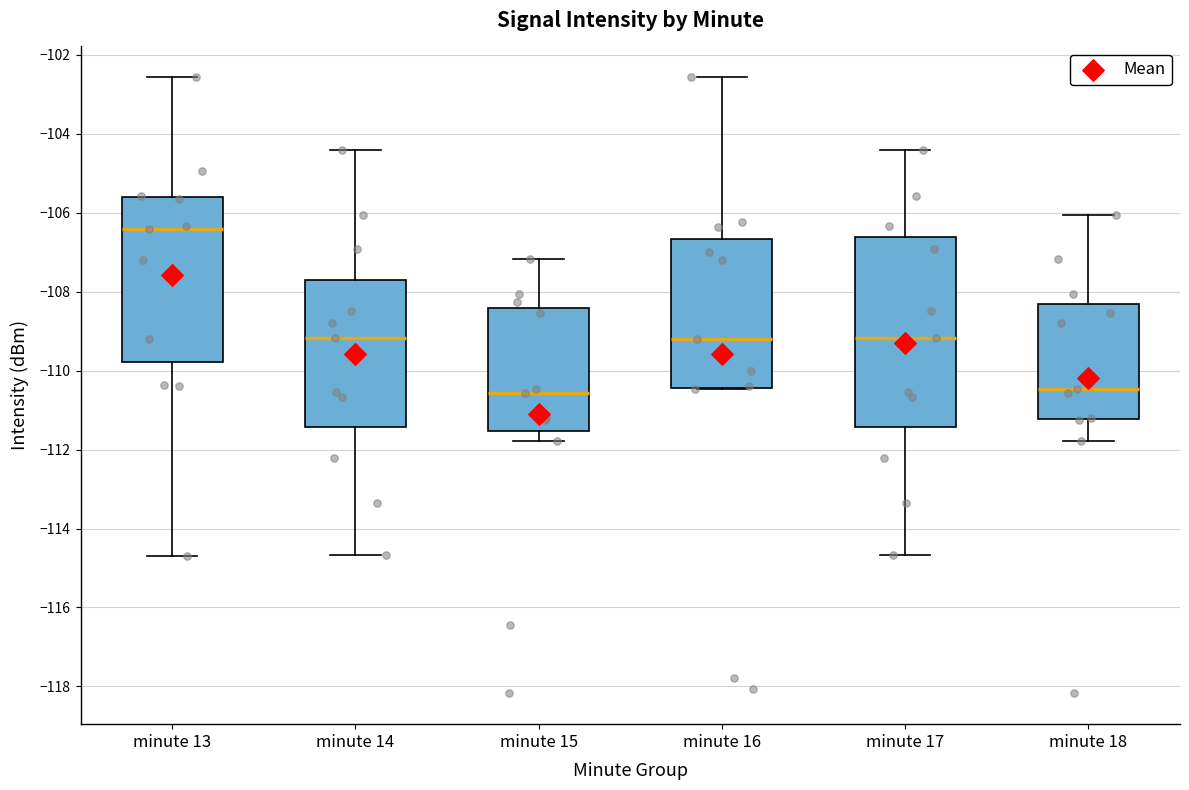

Reading left to right, transcribe this box plot: for each box, give where its median line is, the range the box spans, and where its two whiskers end, as read against the y-axis. The values are not printed on the chart, so give them approximately, as read against the axis.

minute 13: median -106.4, box -109.8 to -105.6, whiskers -114.6 to -102.6
minute 14: median -109.2, box -111.4 to -107.6, whiskers -114.6 to -104.4
minute 15: median -110.6, box -111.6 to -108.4, whiskers -111.8 to -107.2
minute 16: median -109.2, box -110.4 to -106.6, whiskers -110.4 to -102.6
minute 17: median -109.2, box -111.4 to -106.6, whiskers -114.6 to -104.4
minute 18: median -110.4, box -111.2 to -108.2, whiskers -111.8 to -106.0